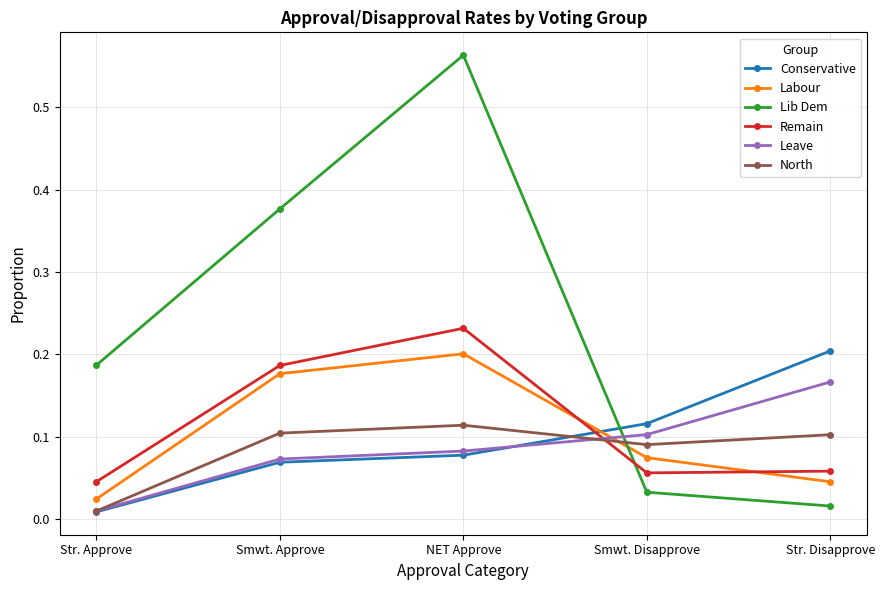

After their last crossing, which series has the higher values: Conservative or Lib Dem?

Conservative